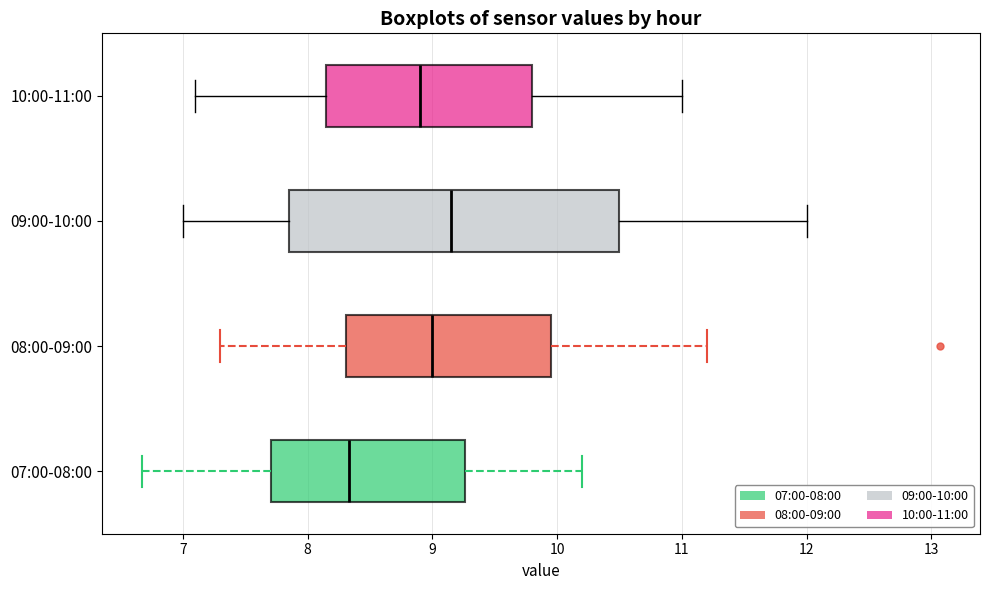

Which box is the widest, from its left edge to its right edge?

09:00-10:00